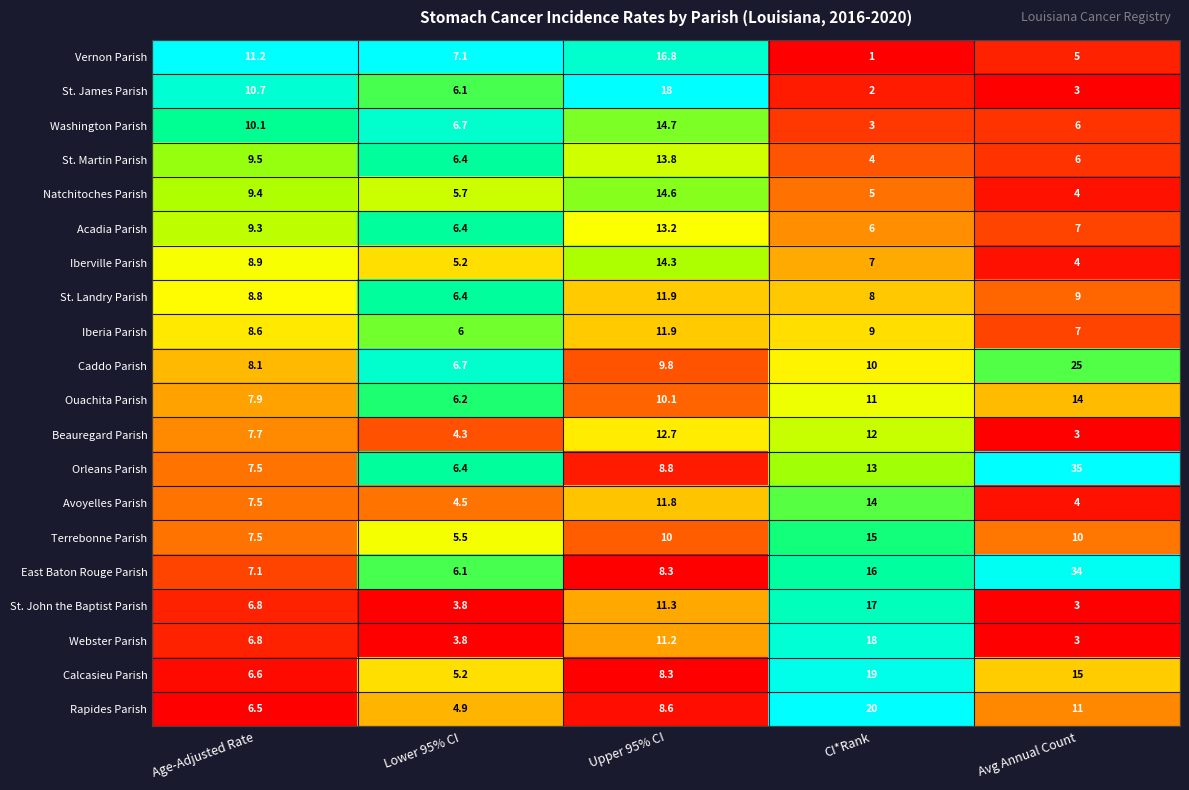

What value does the St. Martin Parish series have at Avg Annual Count?

6.0